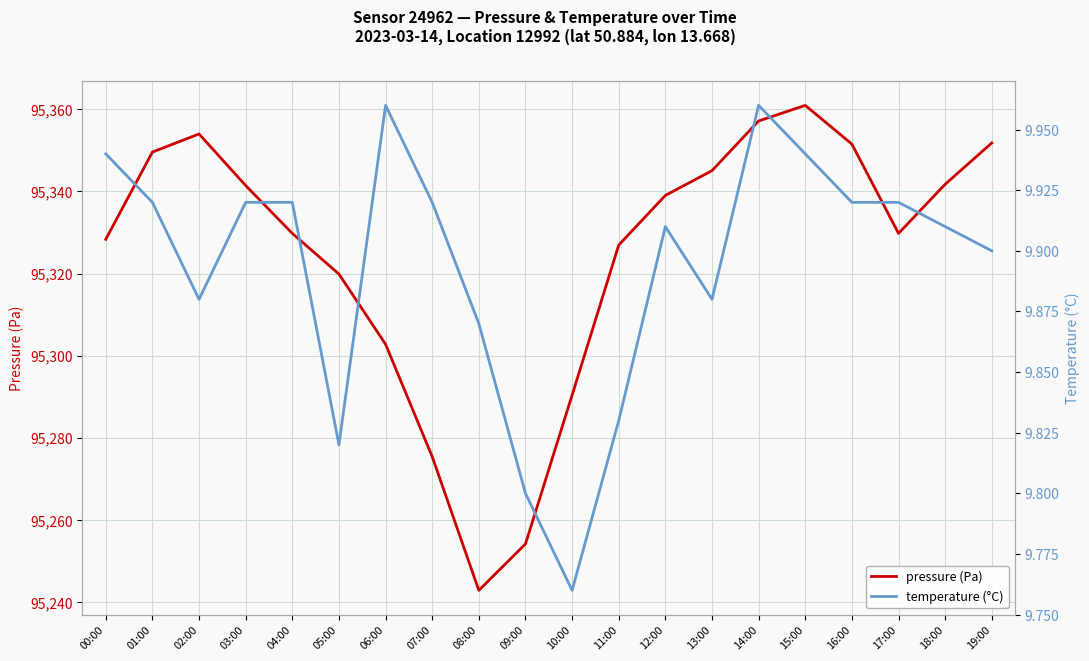

What is the maximum value shown in the chart?

95361.0